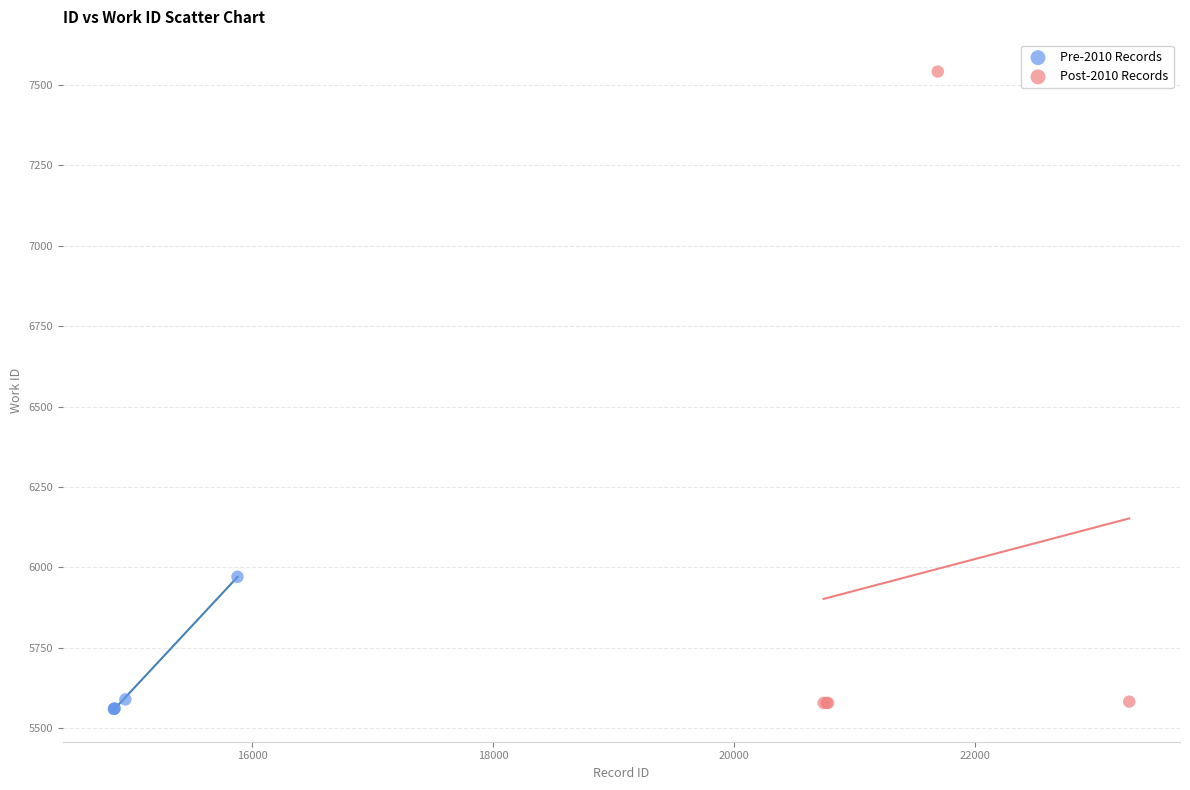

What are all the series names shown in the legend?

Pre-2010 Records, Post-2010 Records